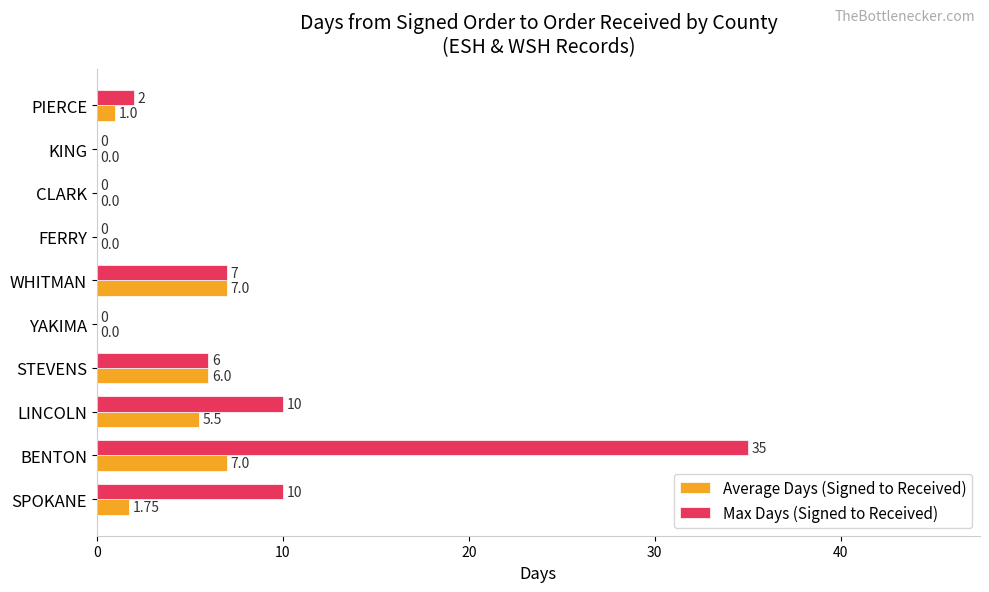

Which category has the highest value across all series?

BENTON